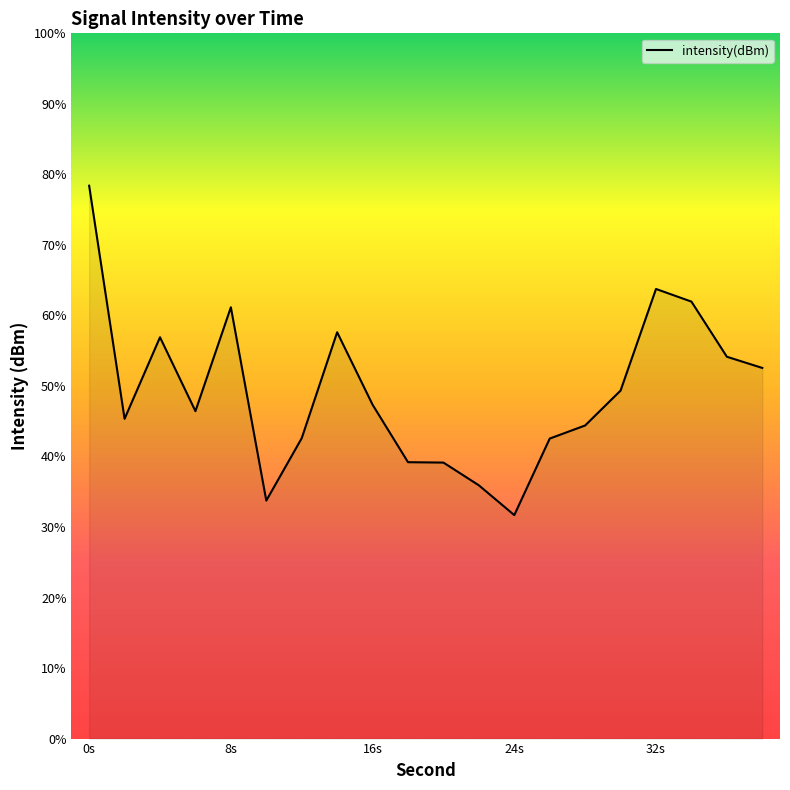

Which has a higher value, 18 or 30?

30